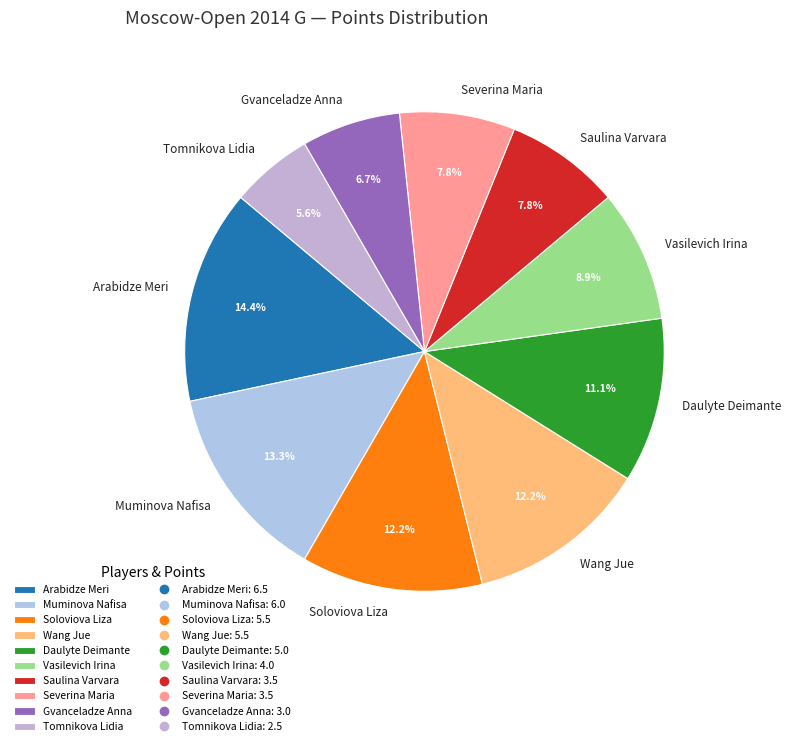

The Vasilevich Irina slice represents 9% of the pie. True or false?

True